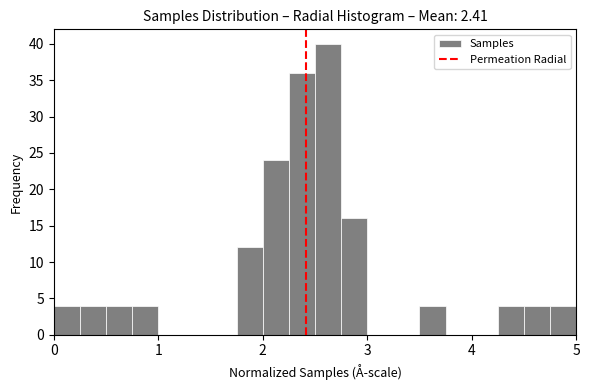

Around what value on the x-axis is the tallest bar? Give the approximate position of its centre, as read against the axis.

2.6